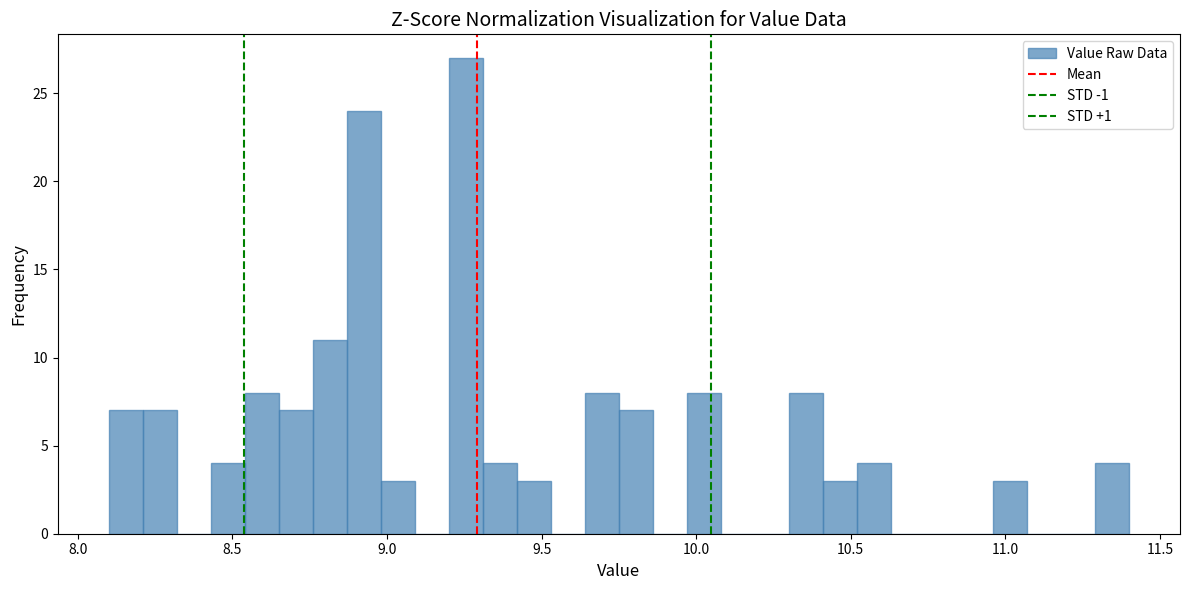

Read against the x-axis, roughly where is the centre of the tallest bar?

9.25